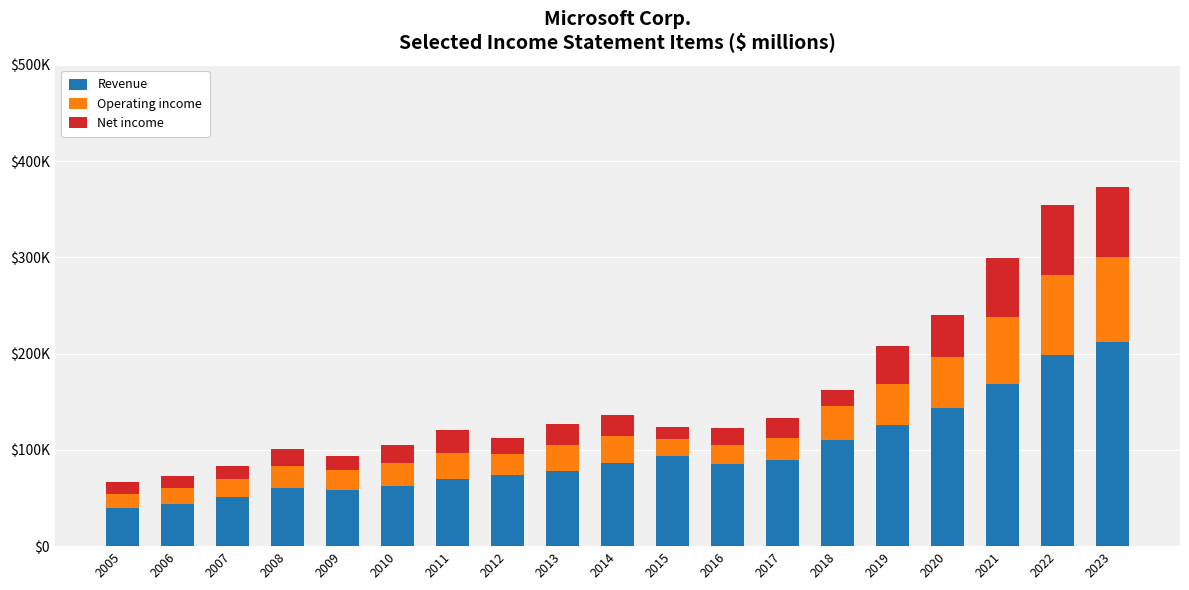

What are all the series names shown in the legend?

Revenue, Operating income, Net income